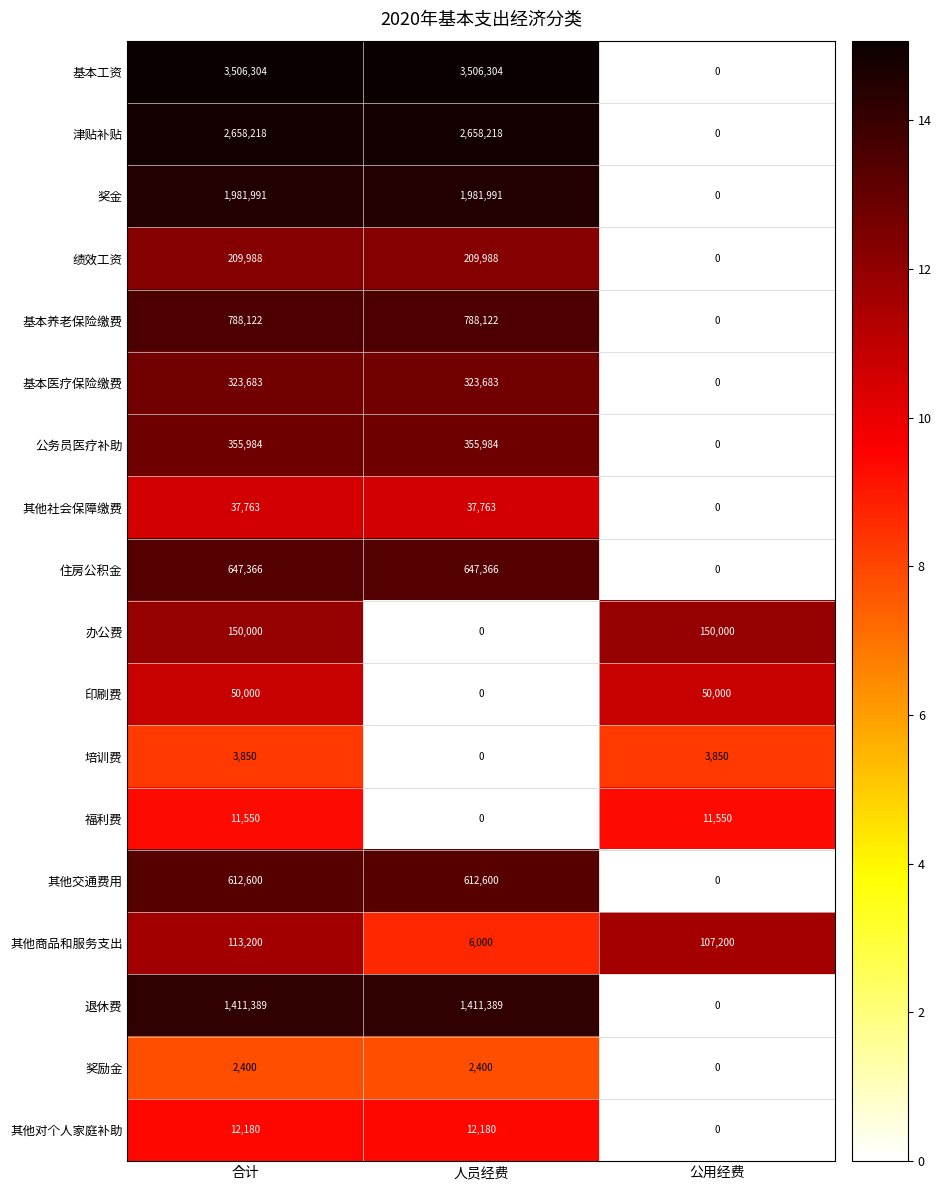

What is the difference between the highest and lowest values at 人员经费?

3506304